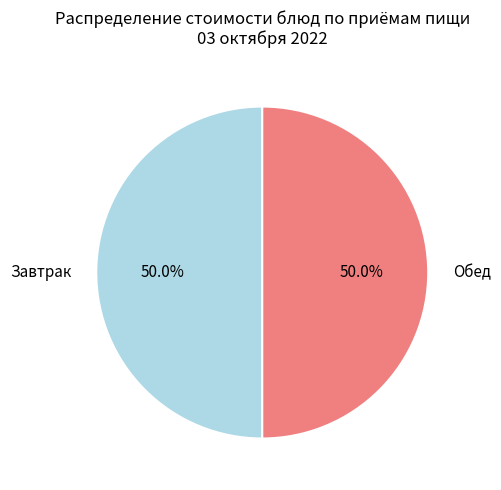

To the nearest percent, what is the difference between the largest and smallest slice percentages?

0%